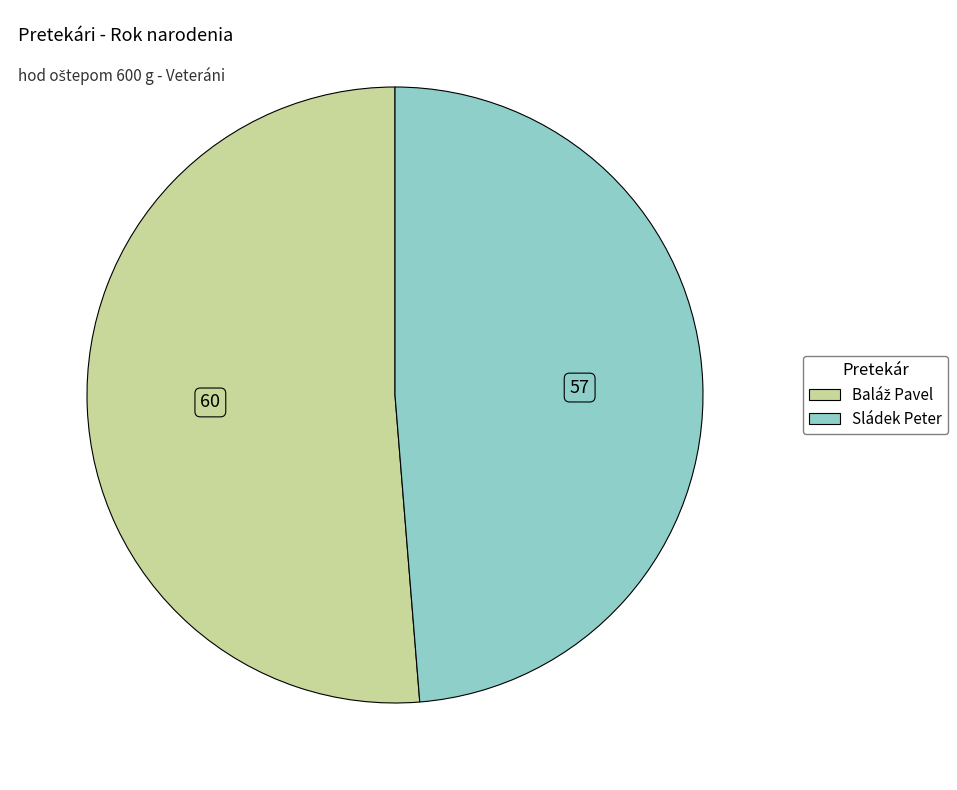

Count the number of slices in the pie.

2